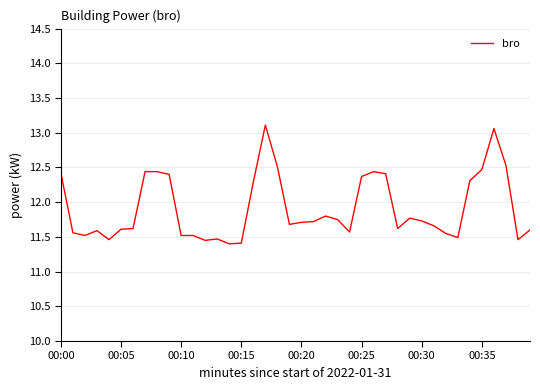

What is the greatest value displayed?

13.1